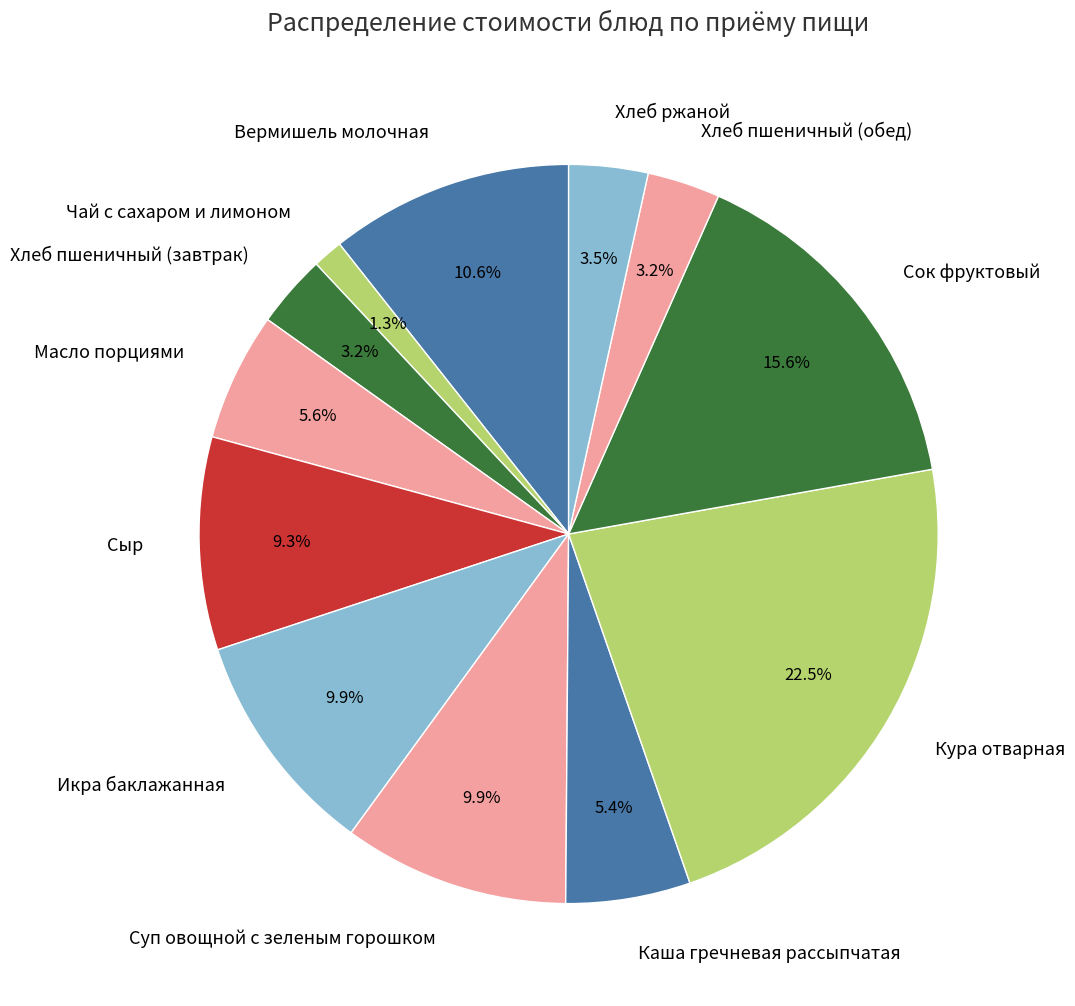

Is the sum of Вермишель молочная and Хлеб пшеничный (завтрак) greater than half?

No